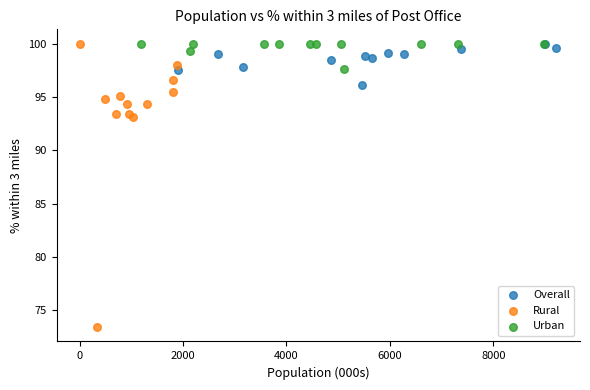

Which series has the largest Y range (max minus min)?

Rural